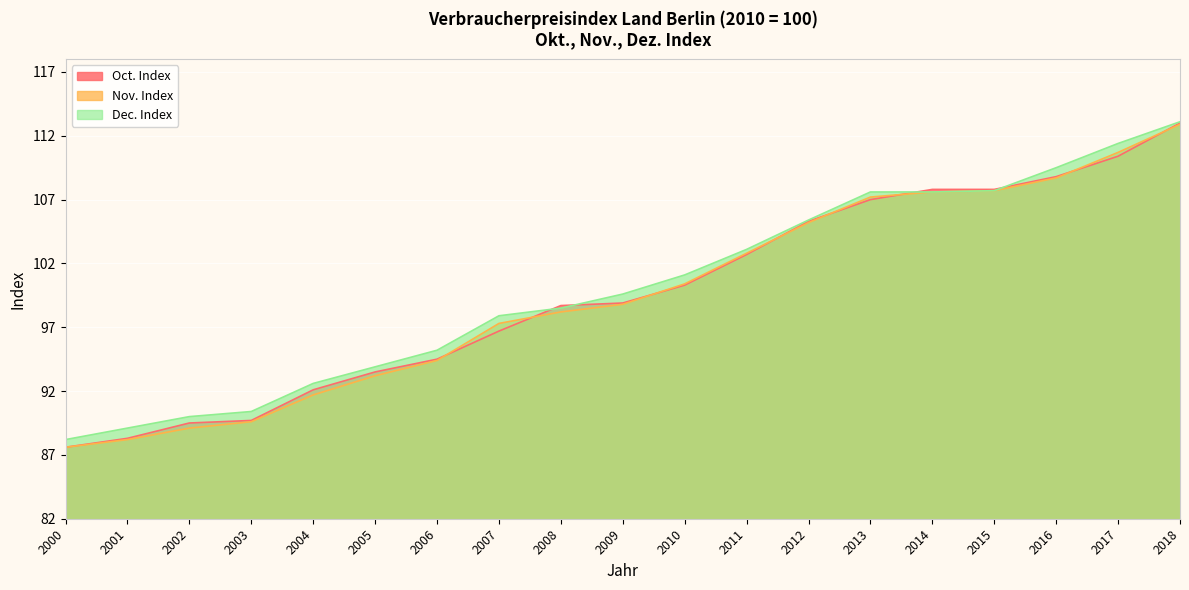

What is the difference between the highest and lowest values at 2009?

0.8